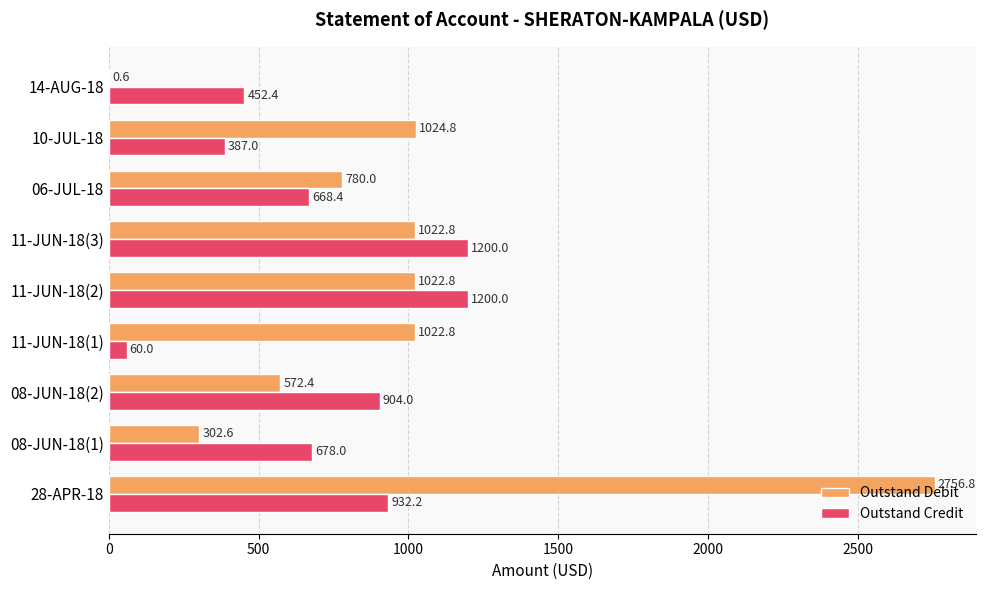

How many categories are shown in the chart?

9